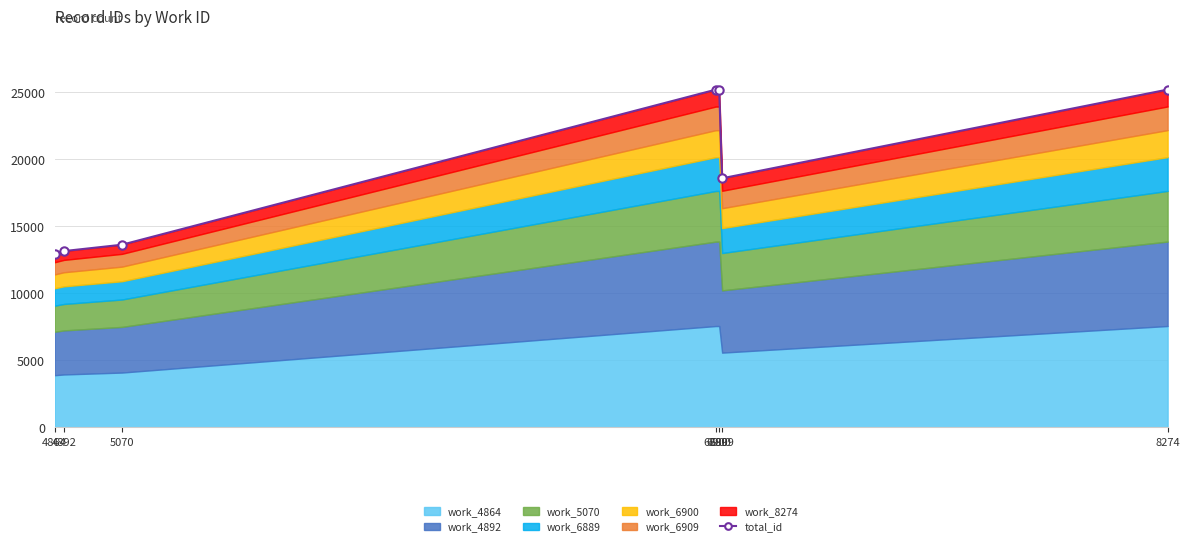

True or false: the data shows 12959 at 4864.

True